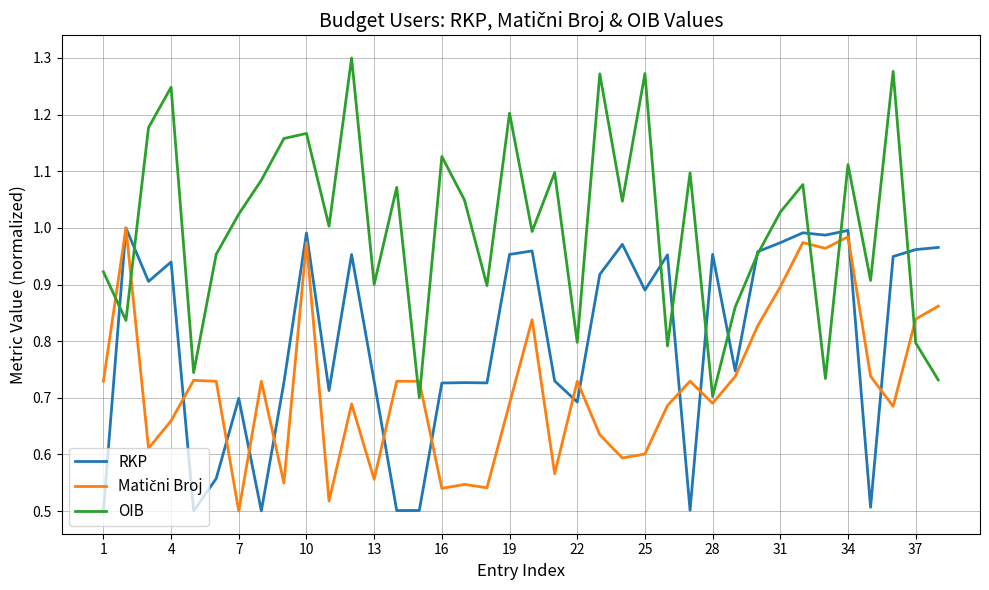

Which series has the largest range (max minus min)?

OIB